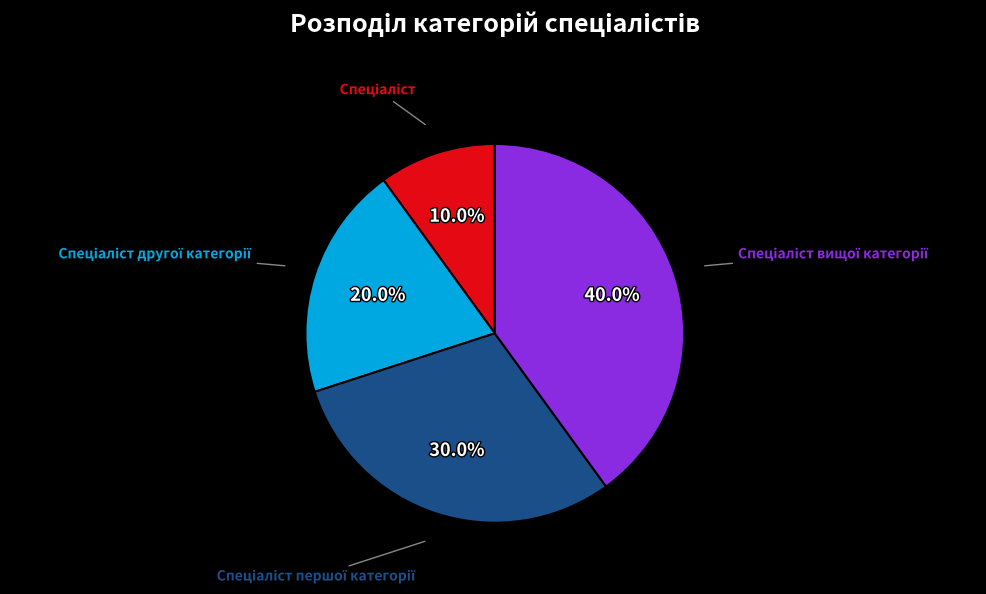

Is there a majority slice in this chart?

No